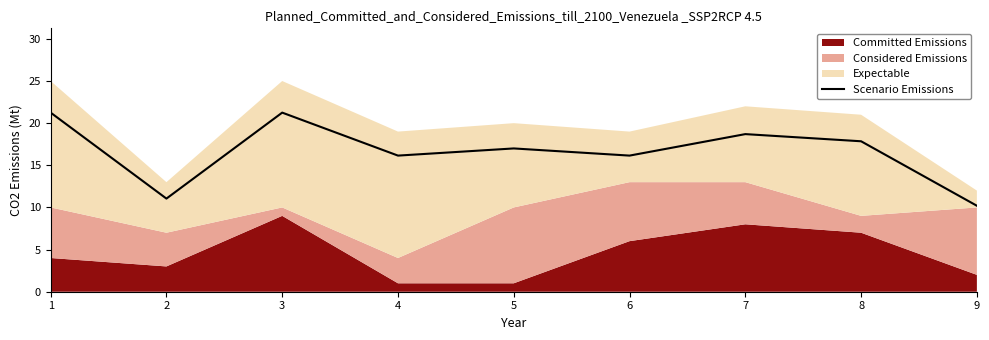

Rank the categories by value from lowest to highest.

9, 2, 4, 6, 5, 8, 7, 1, 3